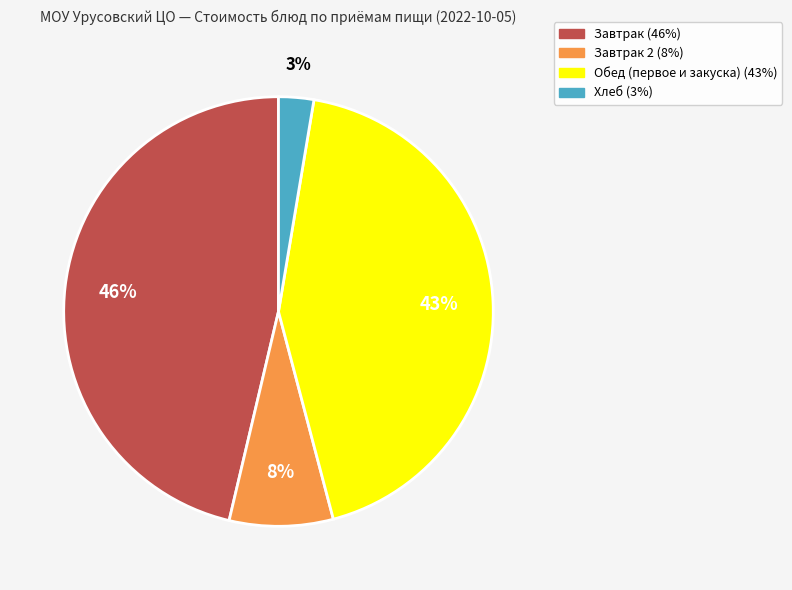

Count the number of slices in the pie.

4